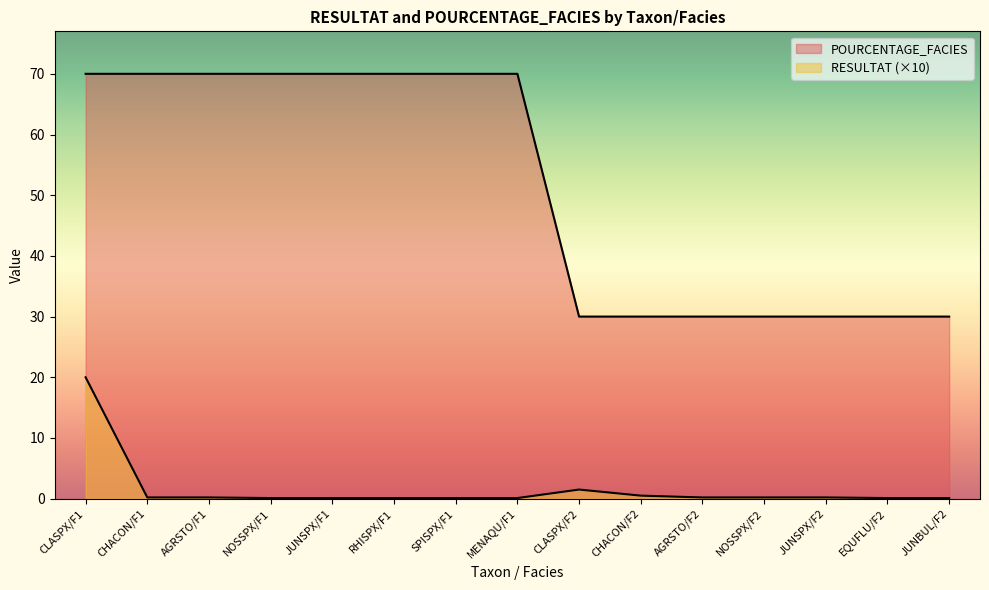

True or false: RESULTAT has a value of 0.2 at JUNSPX/F2.

True